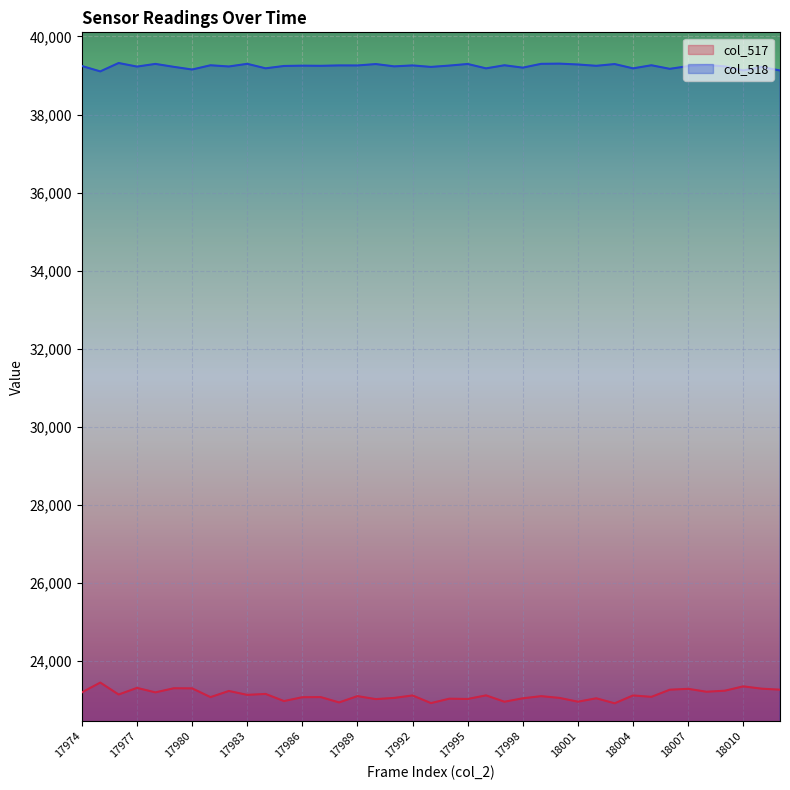

Which series has the largest total across all categories?

col_518